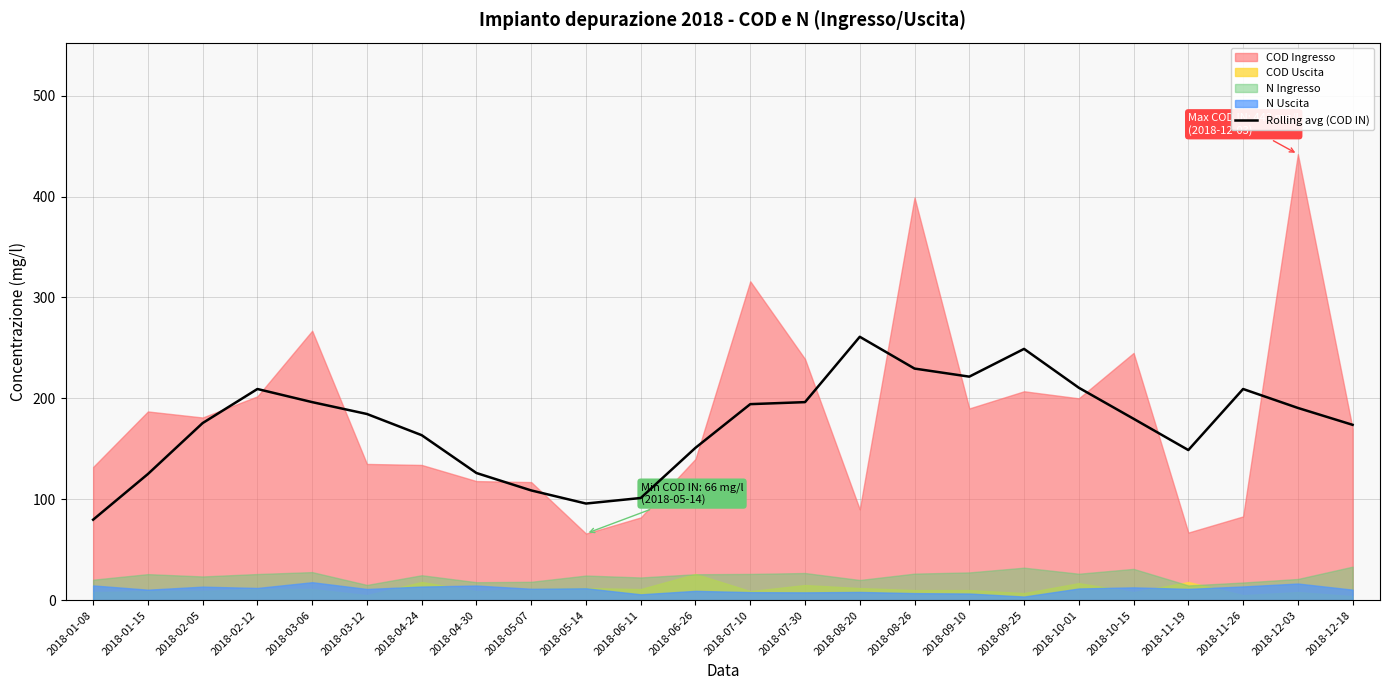

What position from the right is 2018-08-26?

9